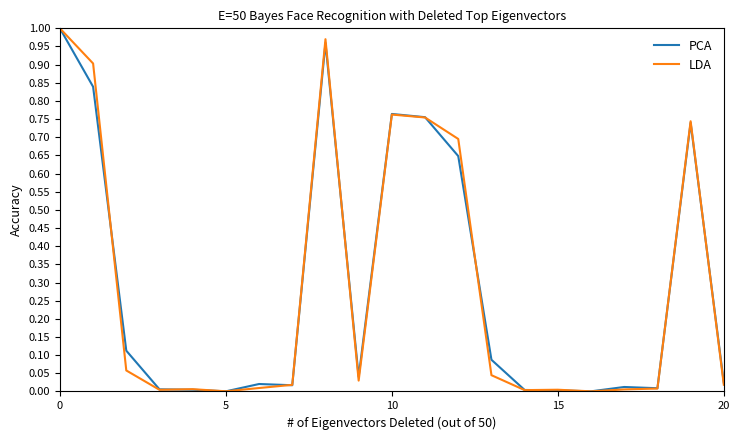

What is the label of the 12th point from the left?

11